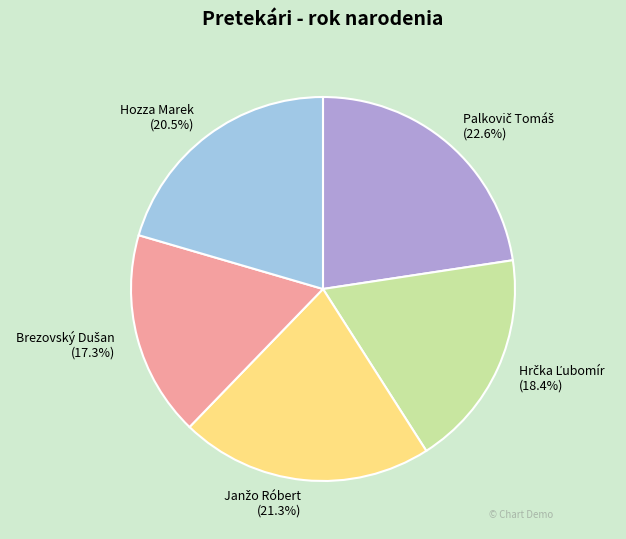

Is there a majority slice in this chart?

No